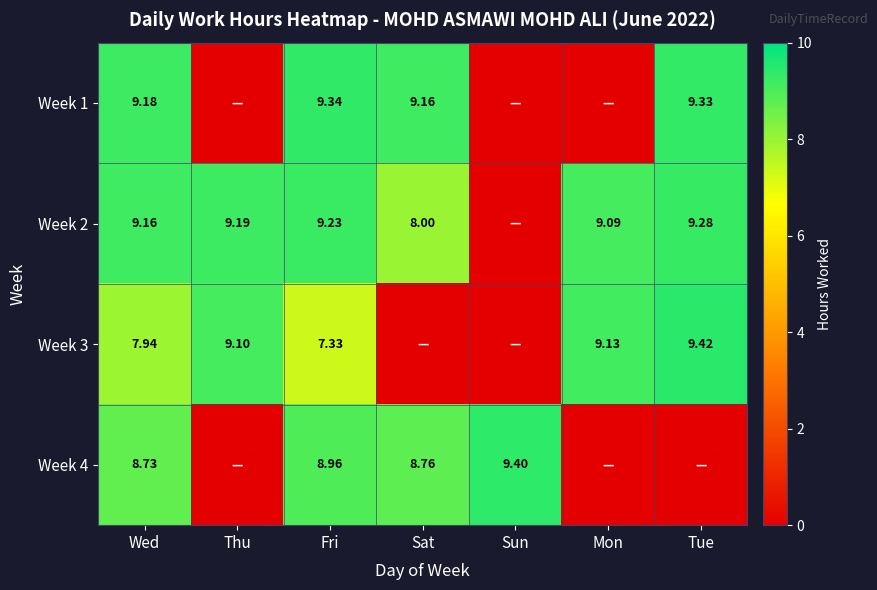

What is the difference between the highest and lowest values at Wed?

1.2